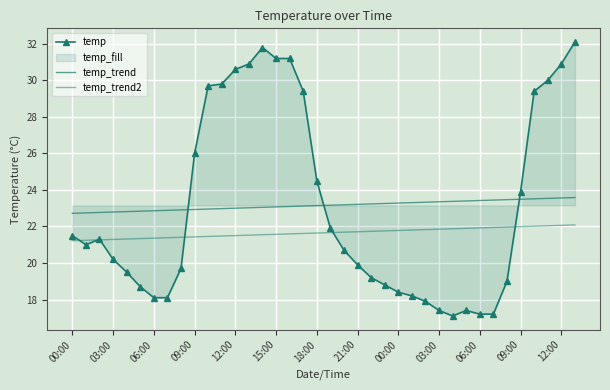

At how many categories does at least one series exceed 19?

38